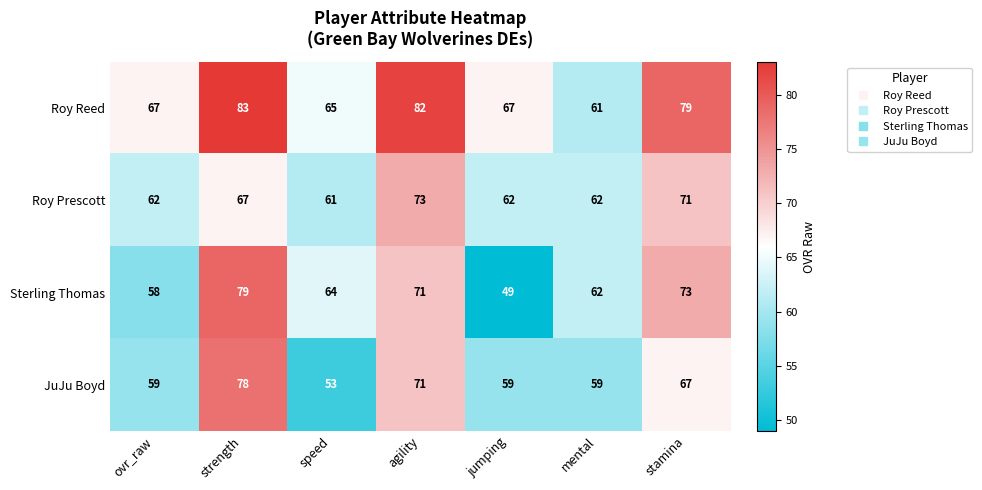

What is the approximate value of JuJu Boyd at stamina, to the nearest 5?

65